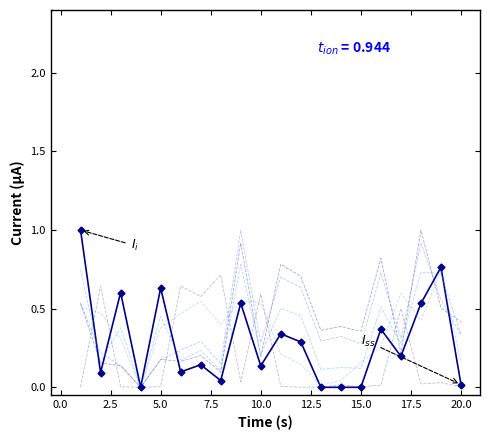

What is the maximum value shown in the chart?

1.0